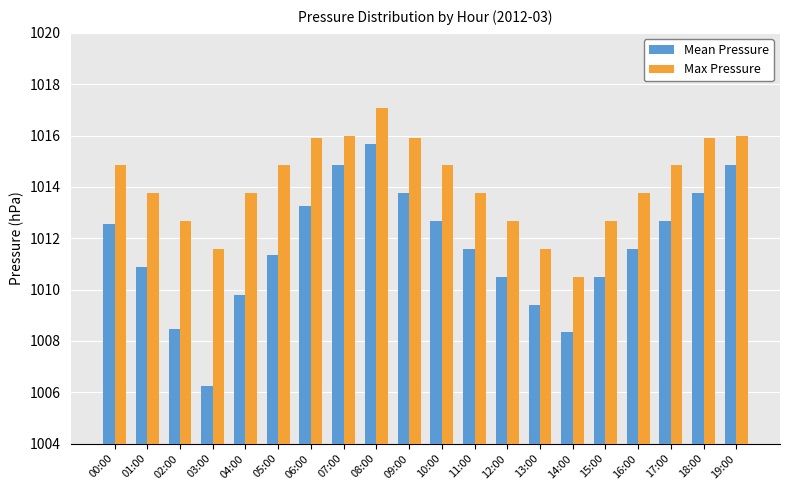

The value of Mean Pressure at 07:00 is 1014.8. True or false?

True